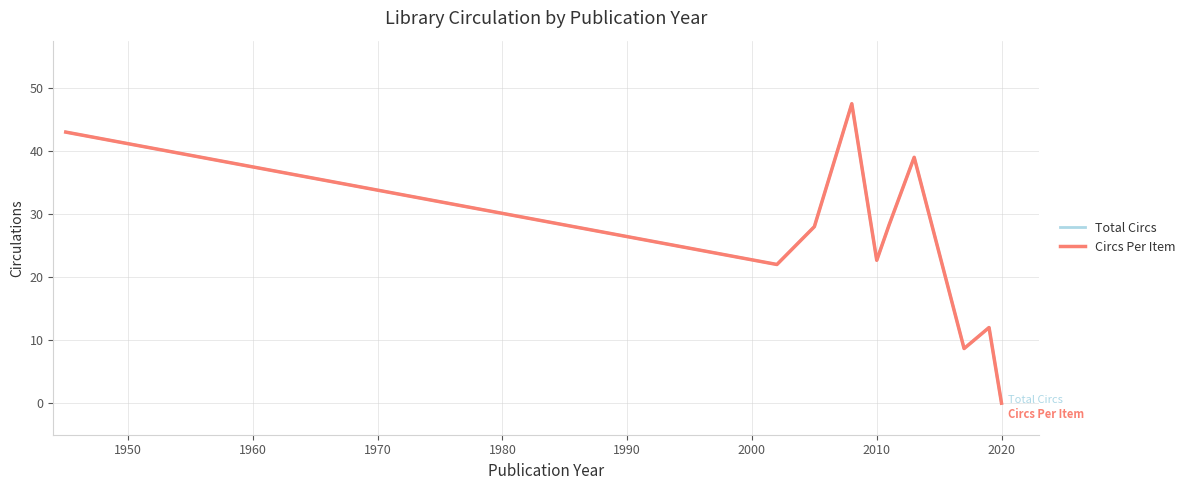

Does the chart display data point markers on the line(s)?

No